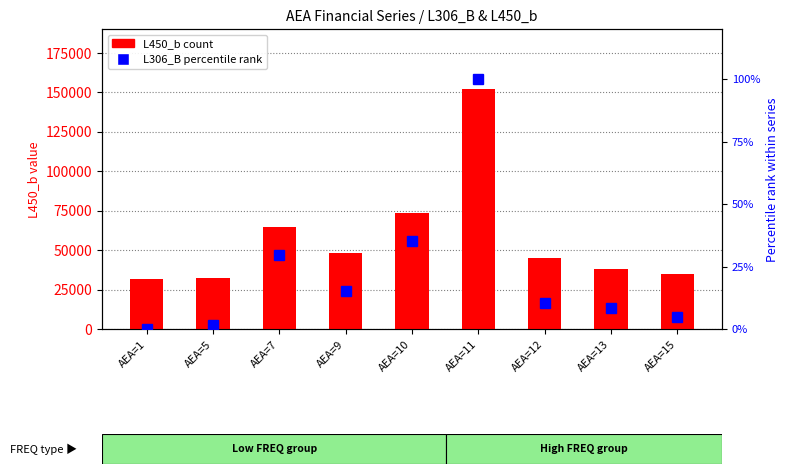

Rank the categories by L450_b value from lowest to highest.

AEA=1, AEA=5, AEA=15, AEA=13, AEA=12, AEA=9, AEA=7, AEA=10, AEA=11